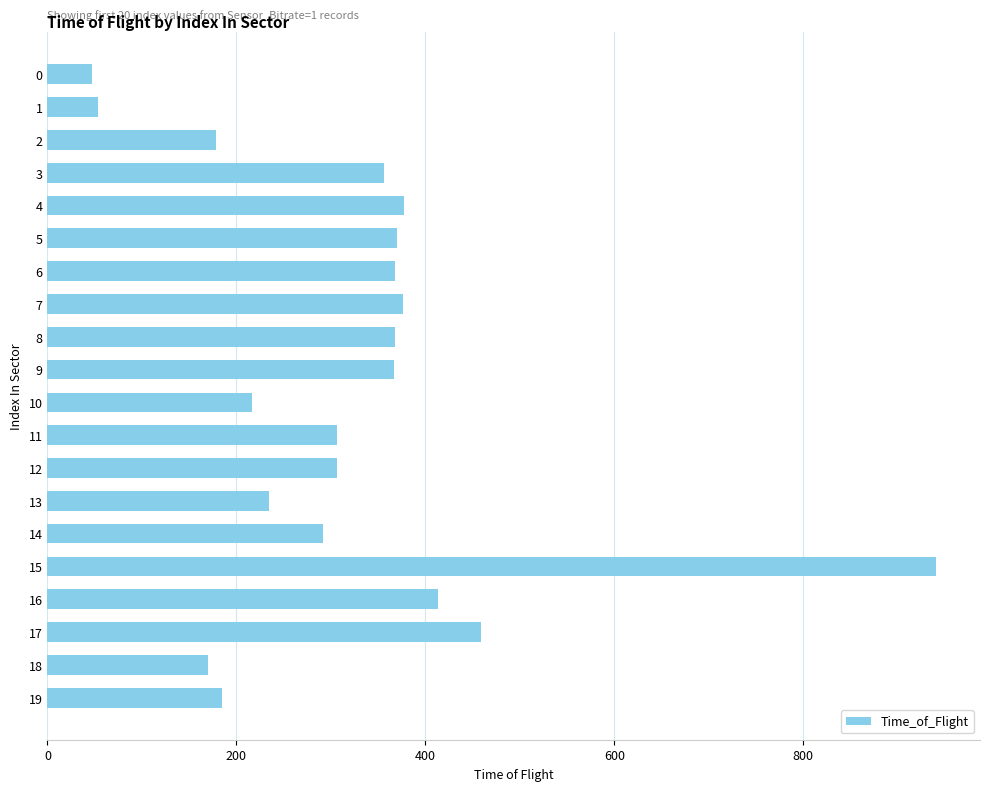

Are the bars horizontal?

Yes